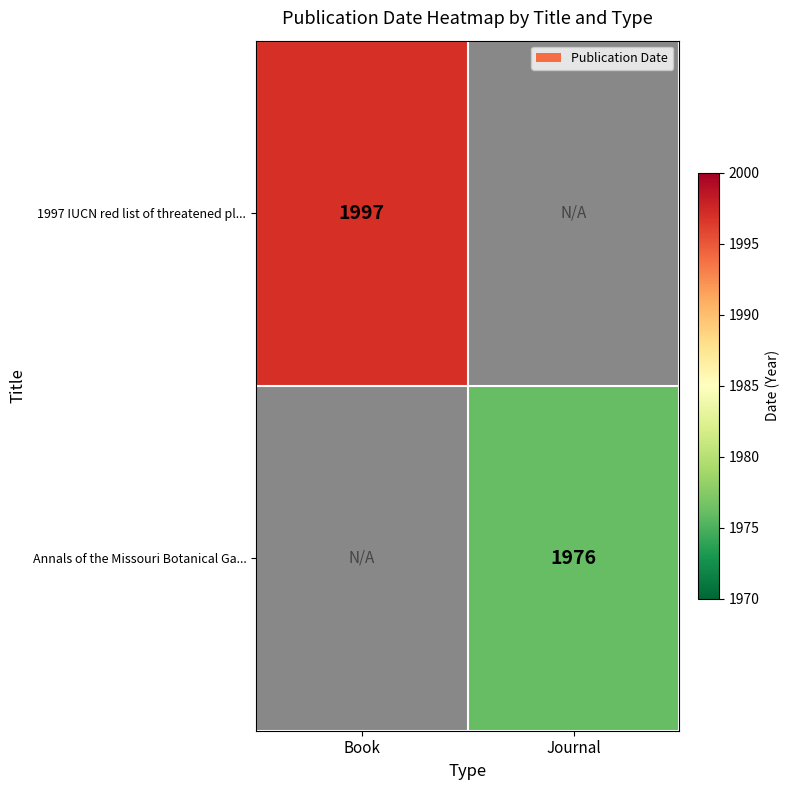

Is it true that 1997 IUCN red list of threatened pl... equals 3479 at Book?

False